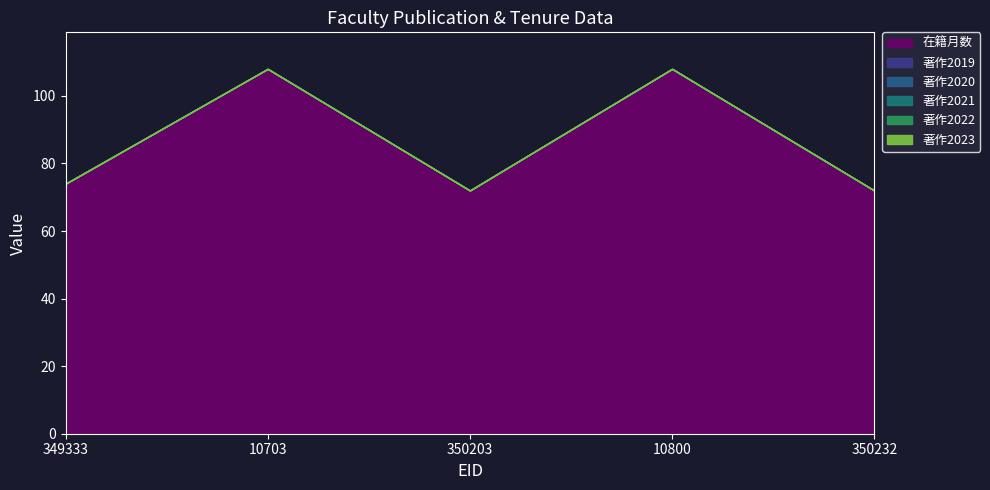

True or false: 著作2022 and 在籍月数 cross at least once.

False